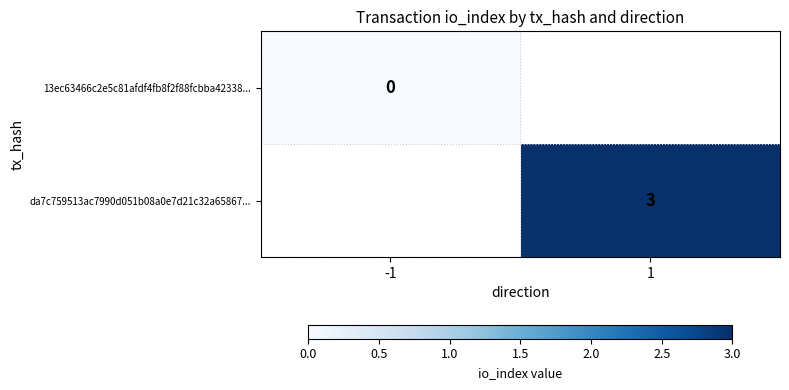

True or false: da7c759513ac7990d051b08a0e7d21c32a65867... has a value of 3 at 1.

True